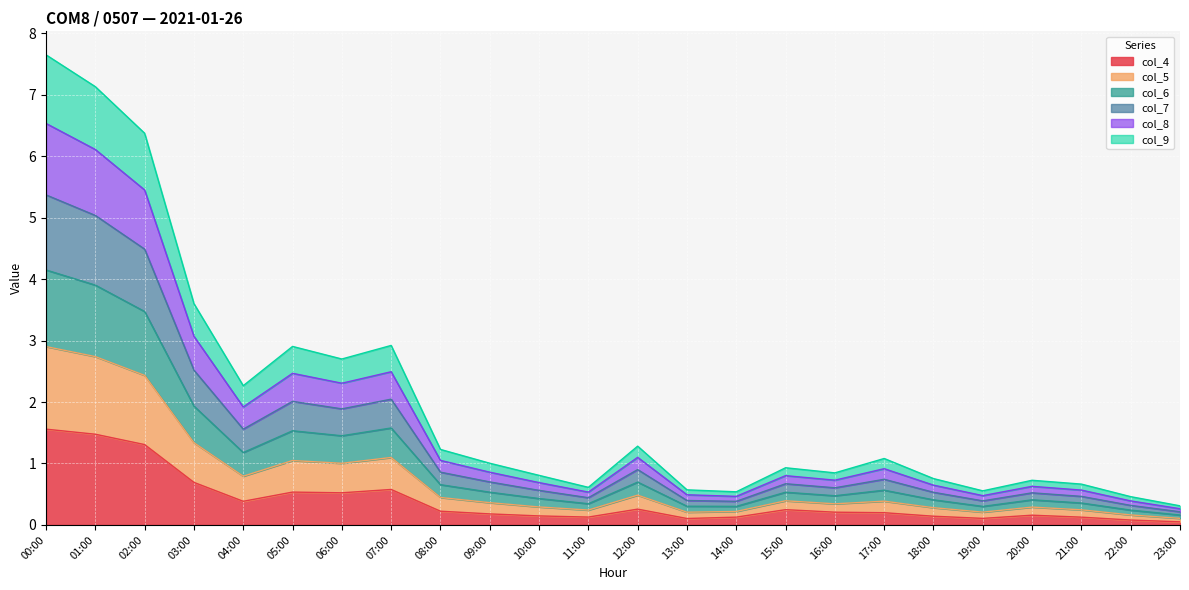

The value of col_4 at 03:00 is 0.2. True or false?

False